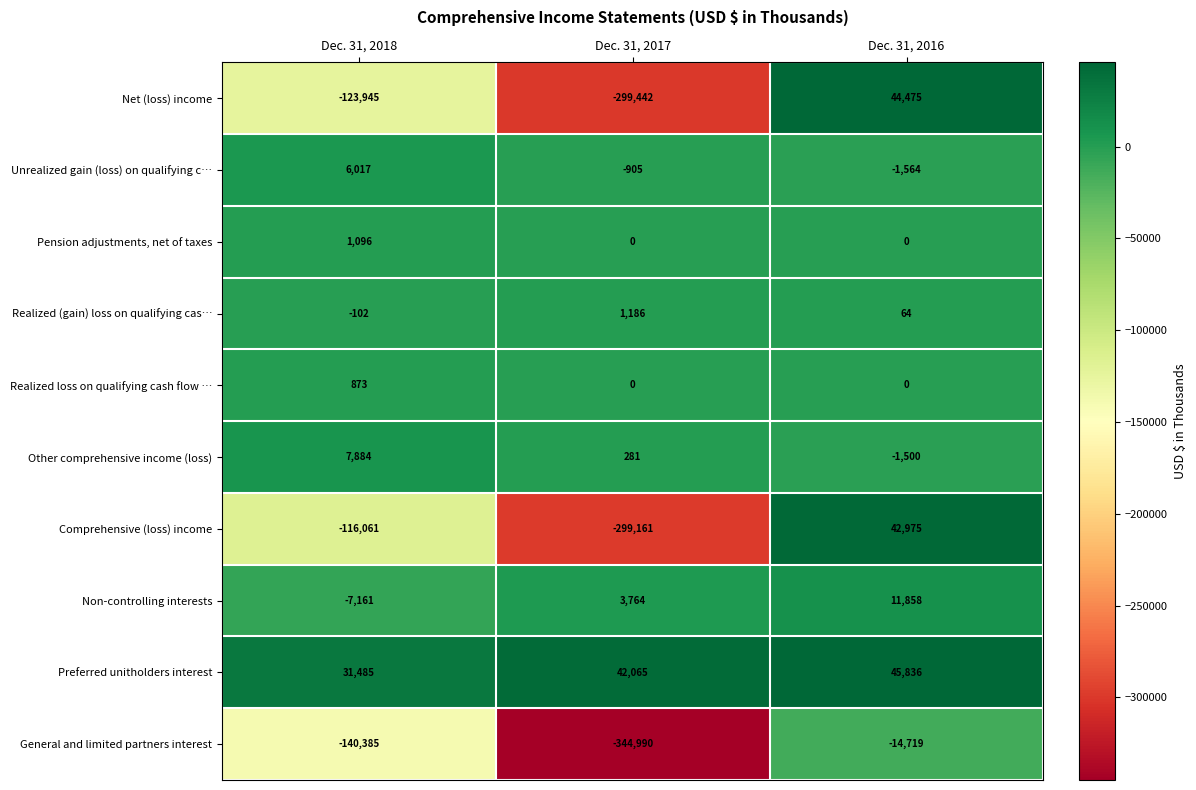

Reading left to right, transcribe all the data shown in this chart.

Net (loss) income: Dec. 31, 2018=-123945	Dec. 31, 2017=-299442	Dec. 31, 2016=44475
Unrealized gain (loss) on qualifying c…: Dec. 31, 2018=6017	Dec. 31, 2017=-905	Dec. 31, 2016=-1564
Pension adjustments, net of taxes: Dec. 31, 2018=1096	Dec. 31, 2017=0	Dec. 31, 2016=0
Realized (gain) loss on qualifying cas…: Dec. 31, 2018=-102	Dec. 31, 2017=1186	Dec. 31, 2016=64
Realized loss on qualifying cash flow …: Dec. 31, 2018=873	Dec. 31, 2017=0	Dec. 31, 2016=0
Other comprehensive income (loss): Dec. 31, 2018=7884	Dec. 31, 2017=281	Dec. 31, 2016=-1500
Comprehensive (loss) income: Dec. 31, 2018=-116061	Dec. 31, 2017=-299161	Dec. 31, 2016=42975
Non-controlling interests: Dec. 31, 2018=-7161	Dec. 31, 2017=3764	Dec. 31, 2016=11858
Preferred unitholders interest: Dec. 31, 2018=31485	Dec. 31, 2017=42065	Dec. 31, 2016=45836
General and limited partners interest: Dec. 31, 2018=-140385	Dec. 31, 2017=-344990	Dec. 31, 2016=-14719